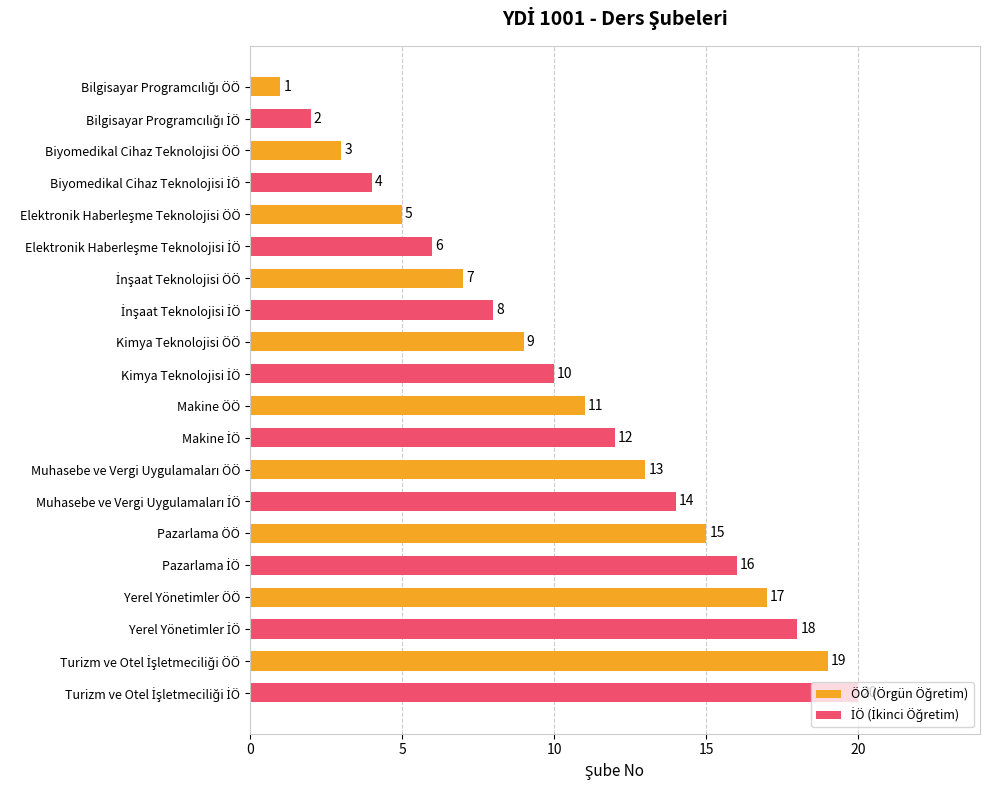

What is the sum of all values?

210